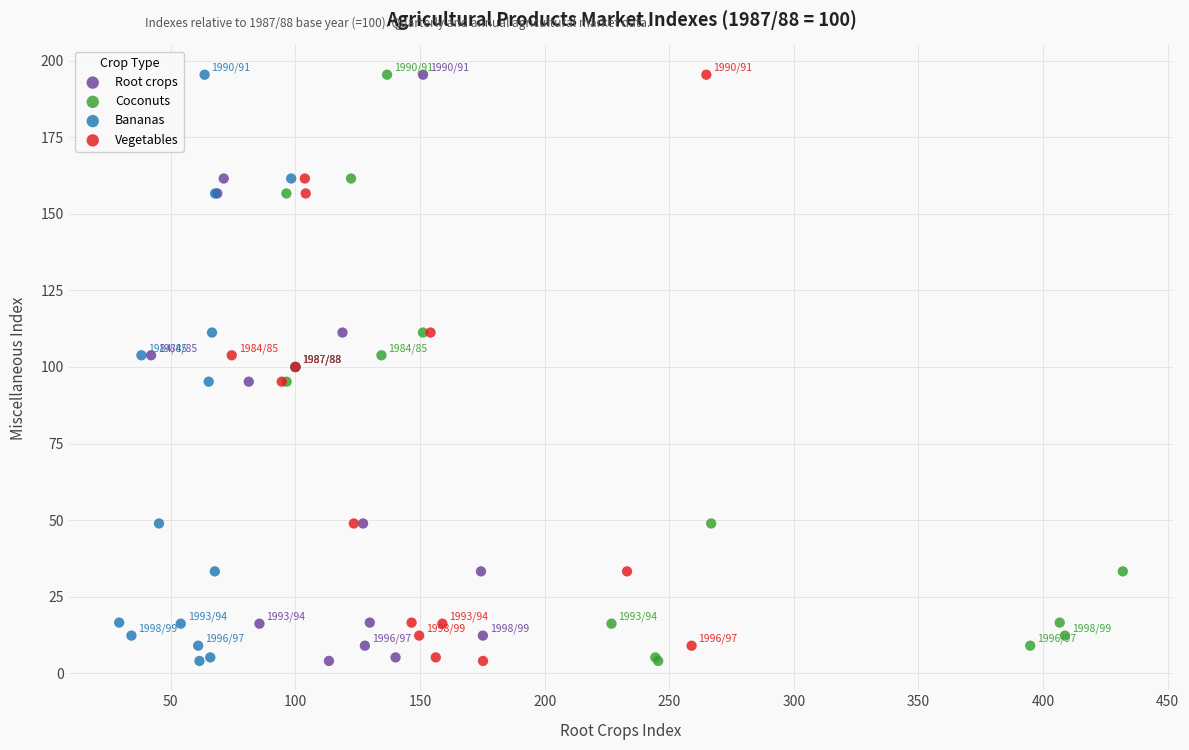

What are all the series names shown in the legend?

Root crops, Coconuts, Bananas, Vegetables